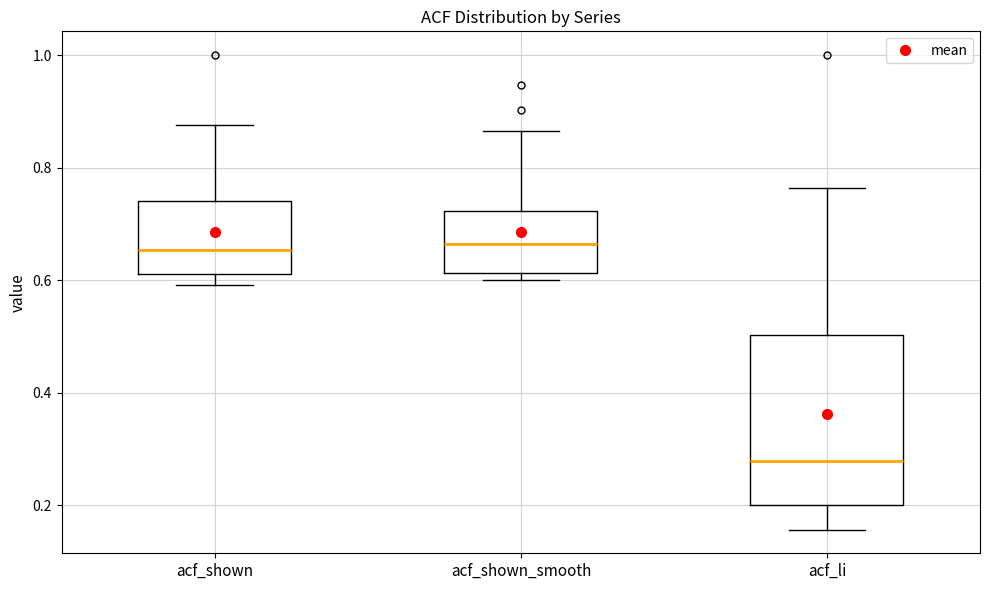

Comparing the boxes themselves (not the whiskers), which one is the tallest?

acf_li